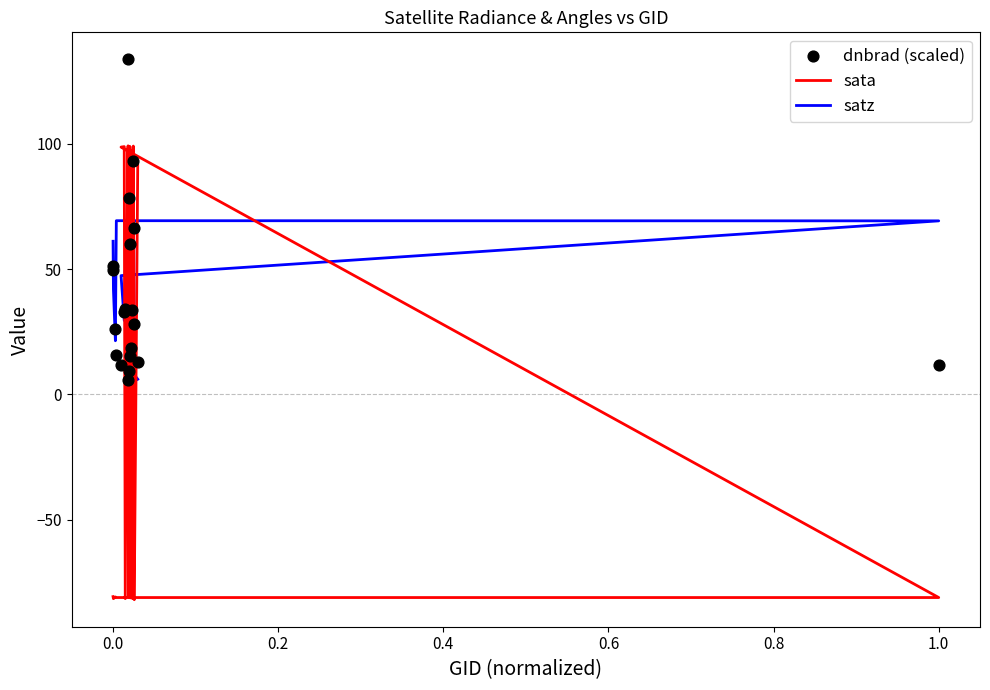

Which series has the largest Y range (max minus min)?

sata